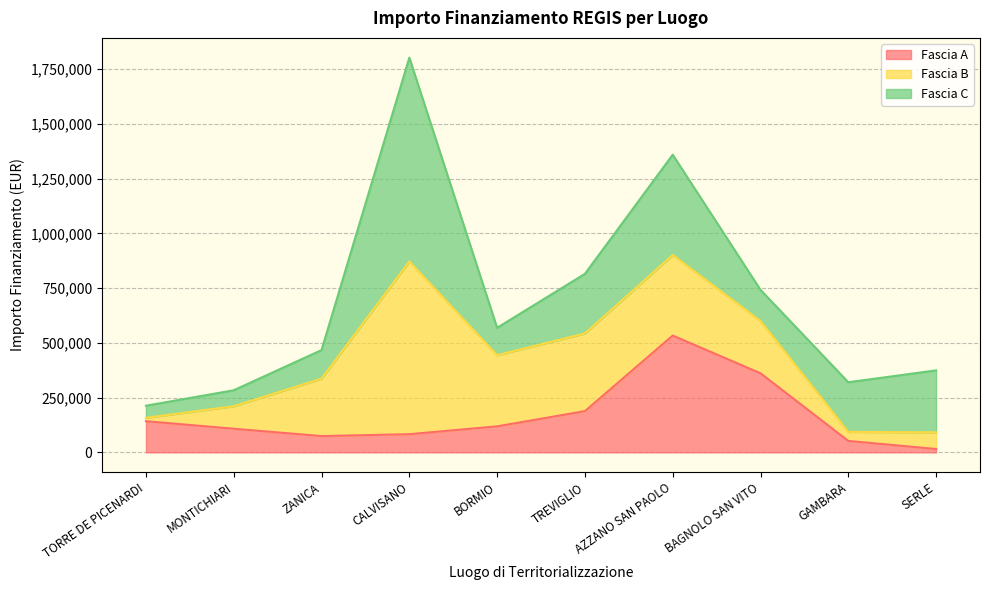

What is the highest value of the Fascia B series?

789254.4